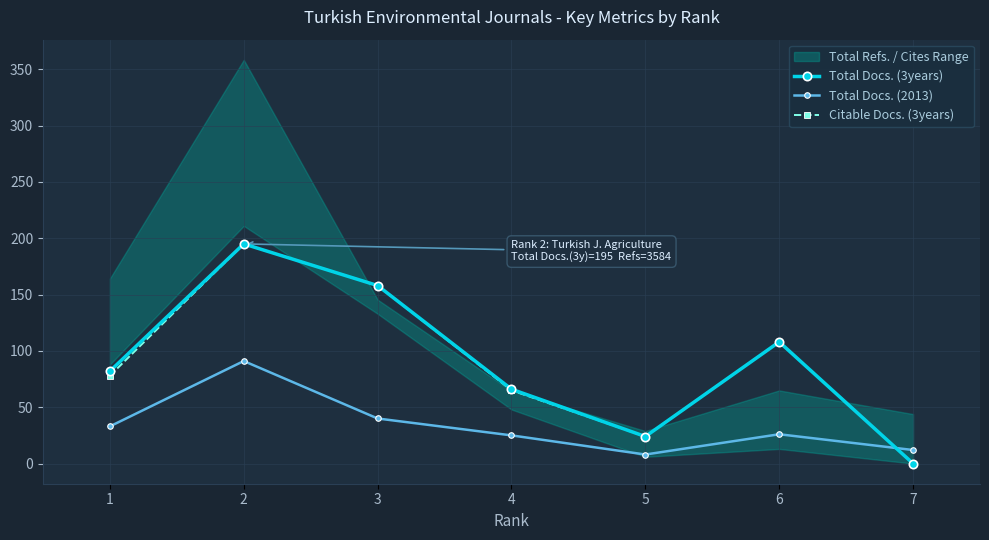

List the series in order of their peak value, lowest first.

Total Docs. (2013), Total Docs. (3years), Citable Docs. (3years)